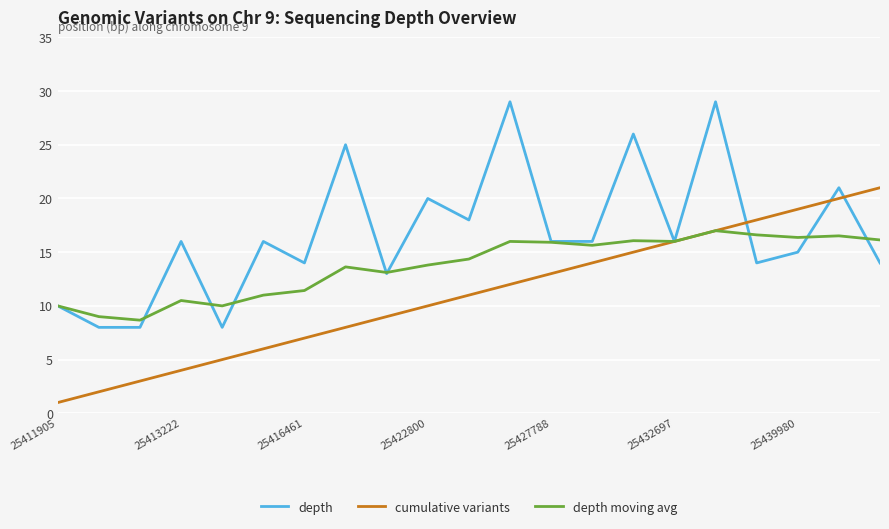

List the series in order of their peak value, highest first.

depth, cumulative variants, depth moving avg